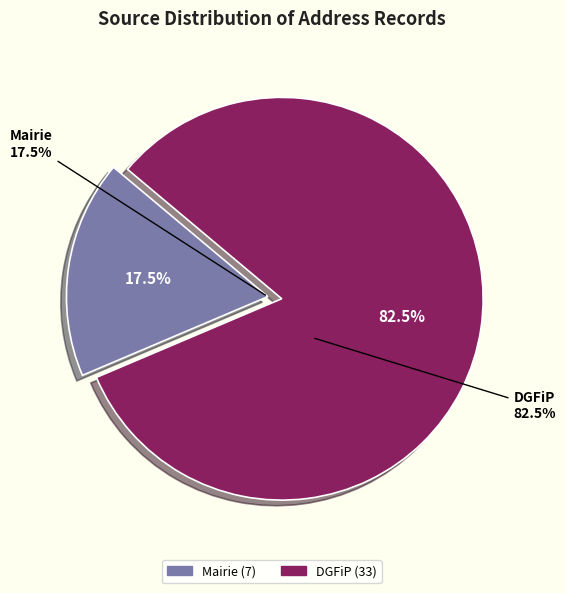

To the nearest percent, what is the average slice percentage?

50%